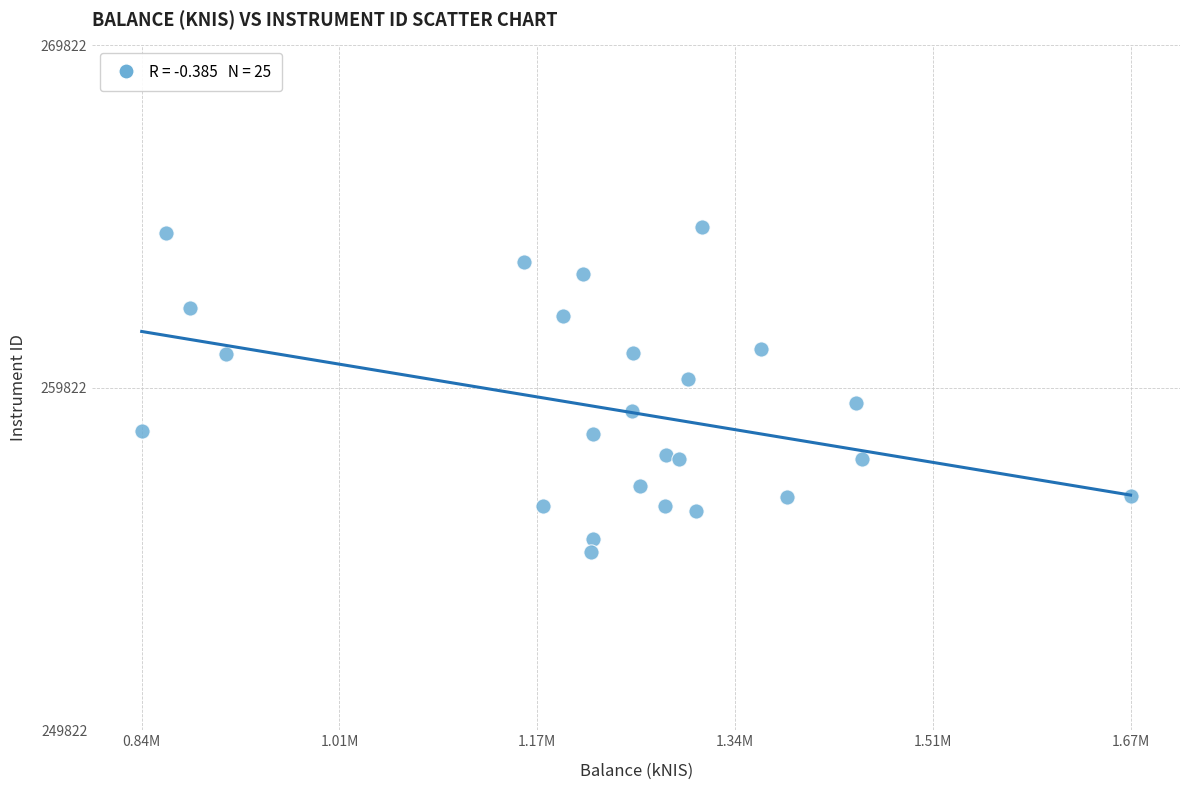

What is the range of X values (max minus min)?

834803.1